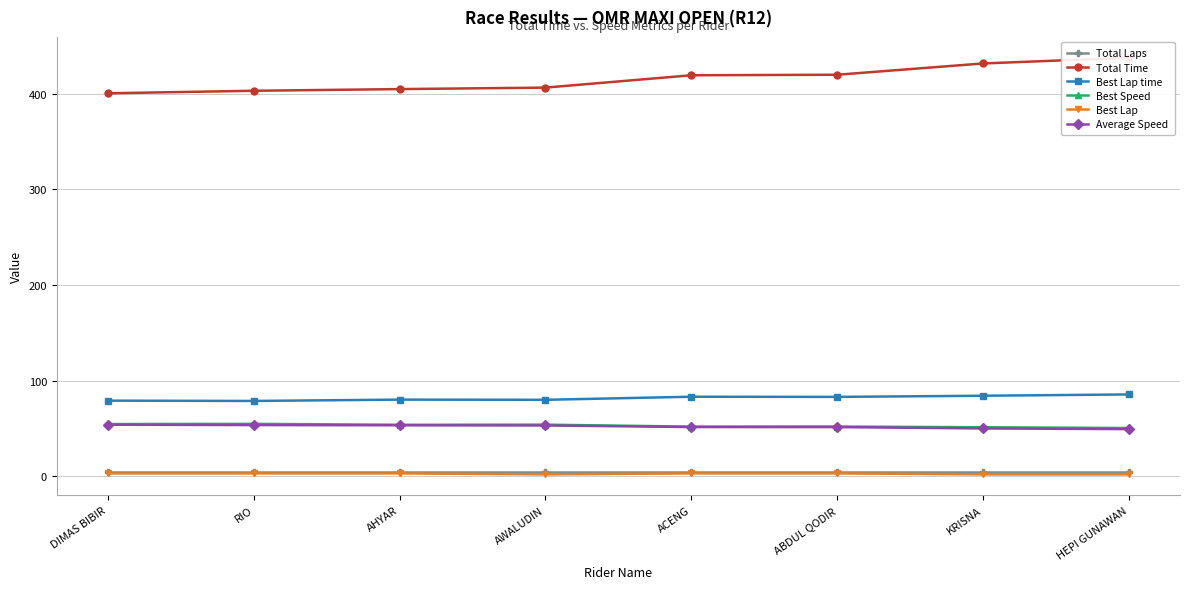

What is the average value of the Best Speed series?

52.9